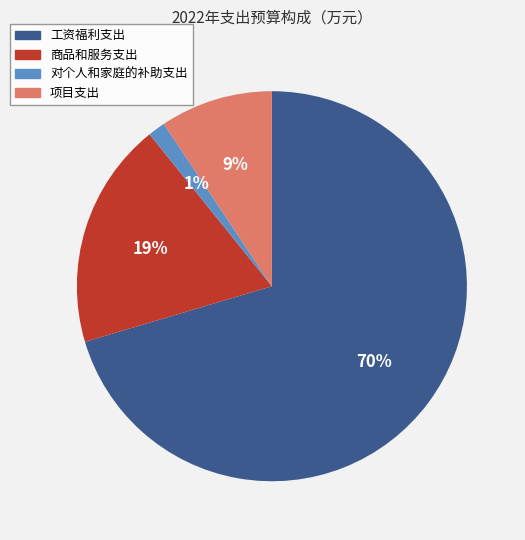

Is there any slice that represents more than half of the pie?

Yes